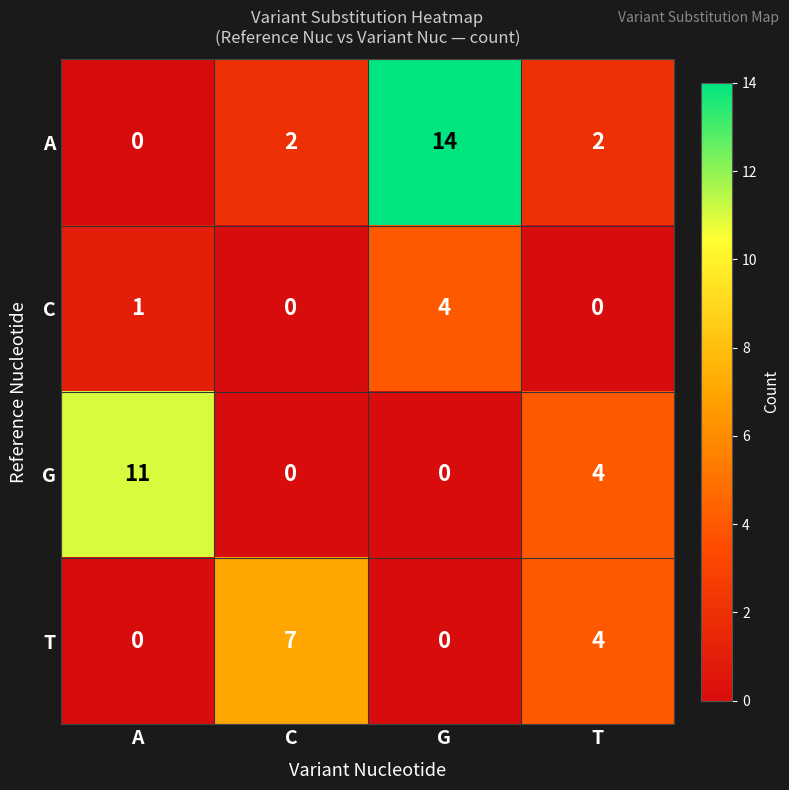

At which label does C reach its peak?

G